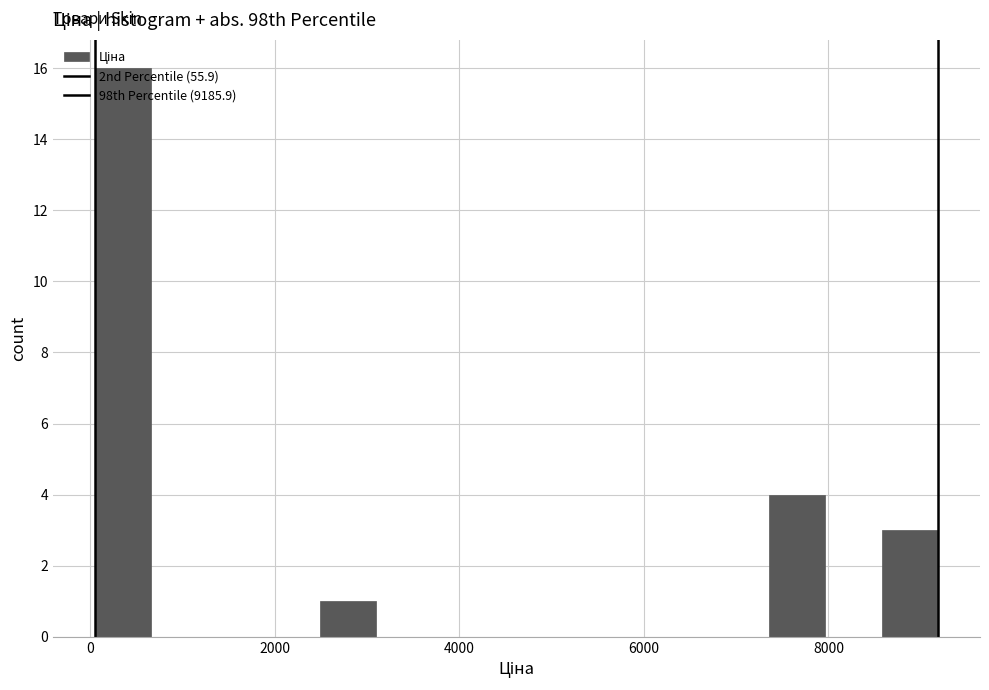

Around what value on the x-axis is the tallest bar? Give the approximate position of its centre, as read against the axis.

400